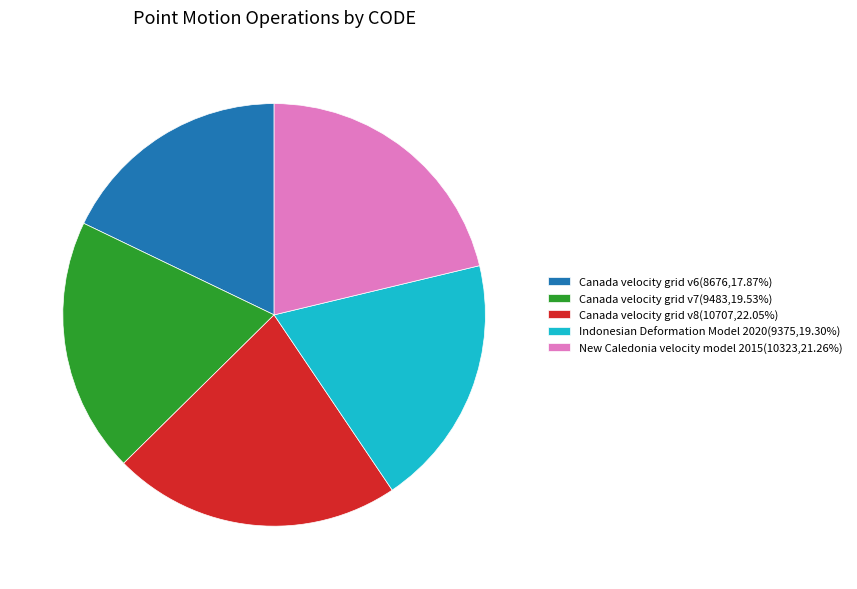

What is the largest slice in the pie chart?

Canada velocity grid v8